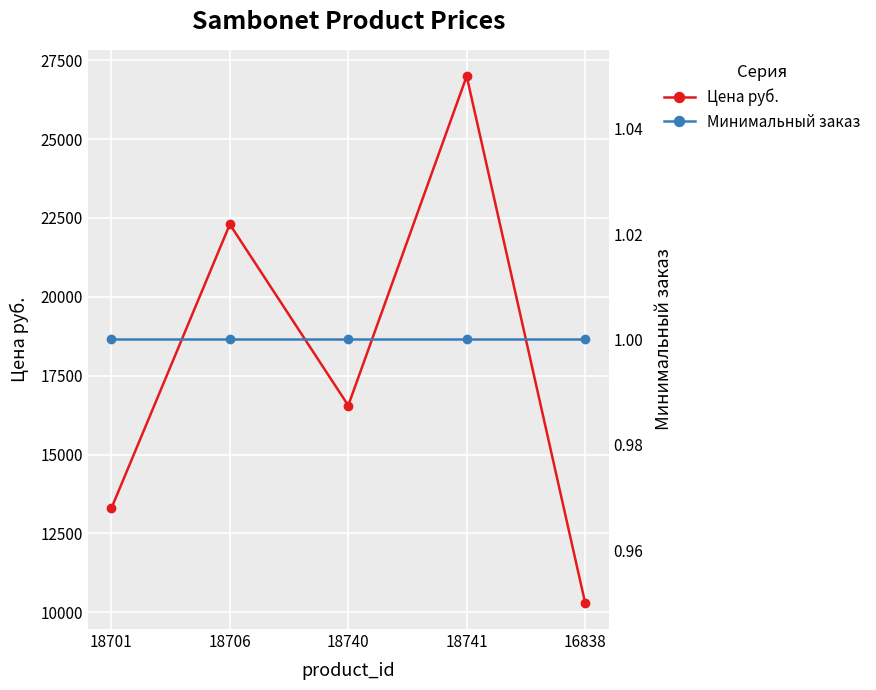

The Цена руб. series shows 7496.5 at 18701. True or false?

False